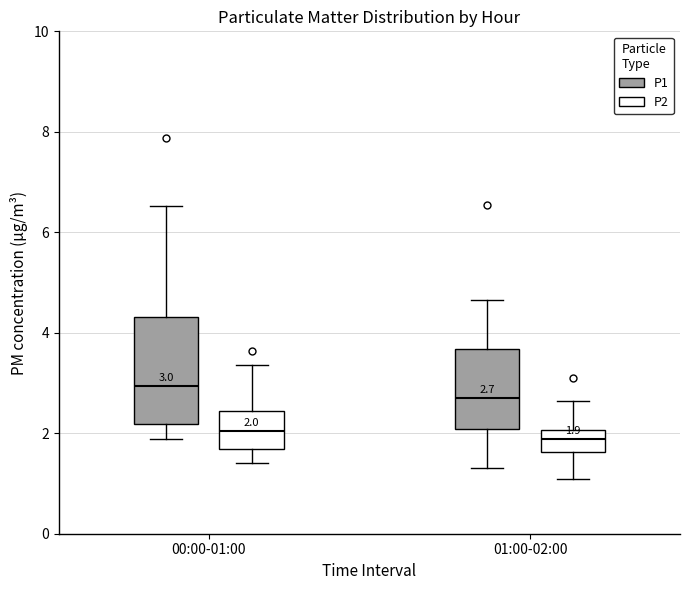

Which box is the tallest, from its lower edge to its upper edge?

00:00-01:00 (P1)